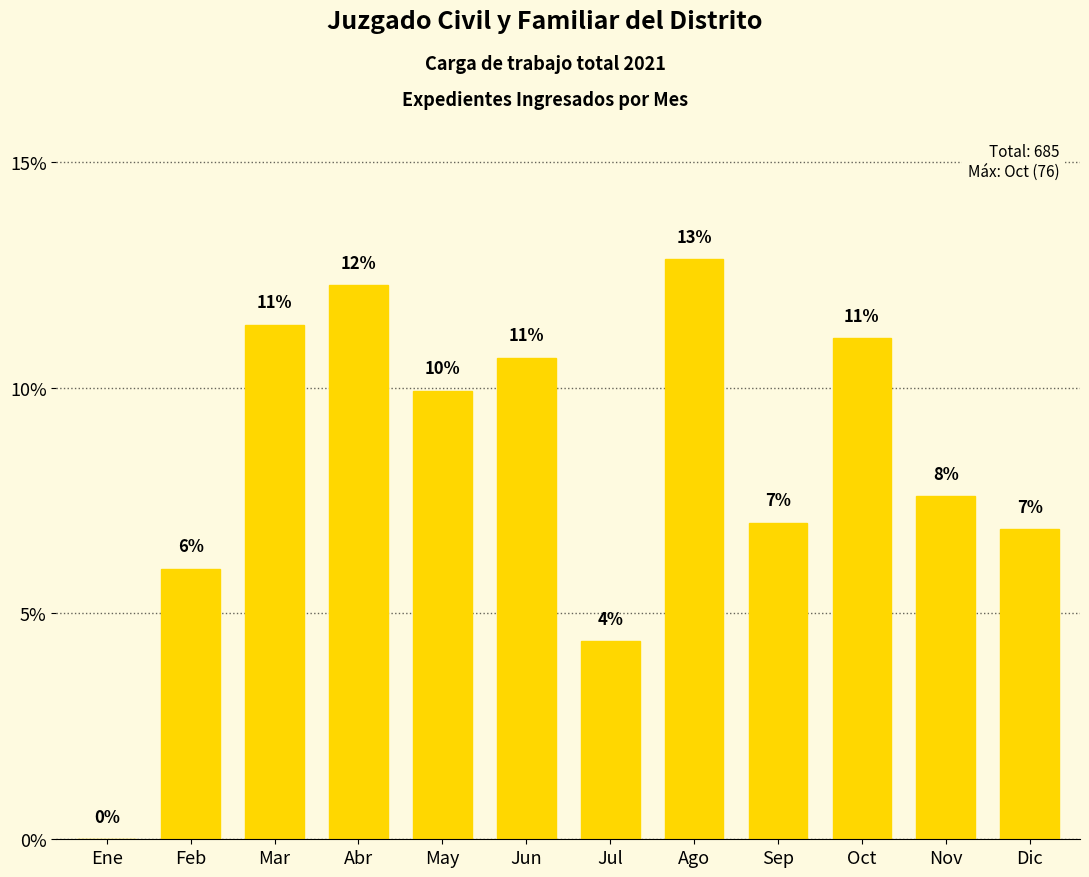

At which category does the chart reach its minimum across all series?

Ene